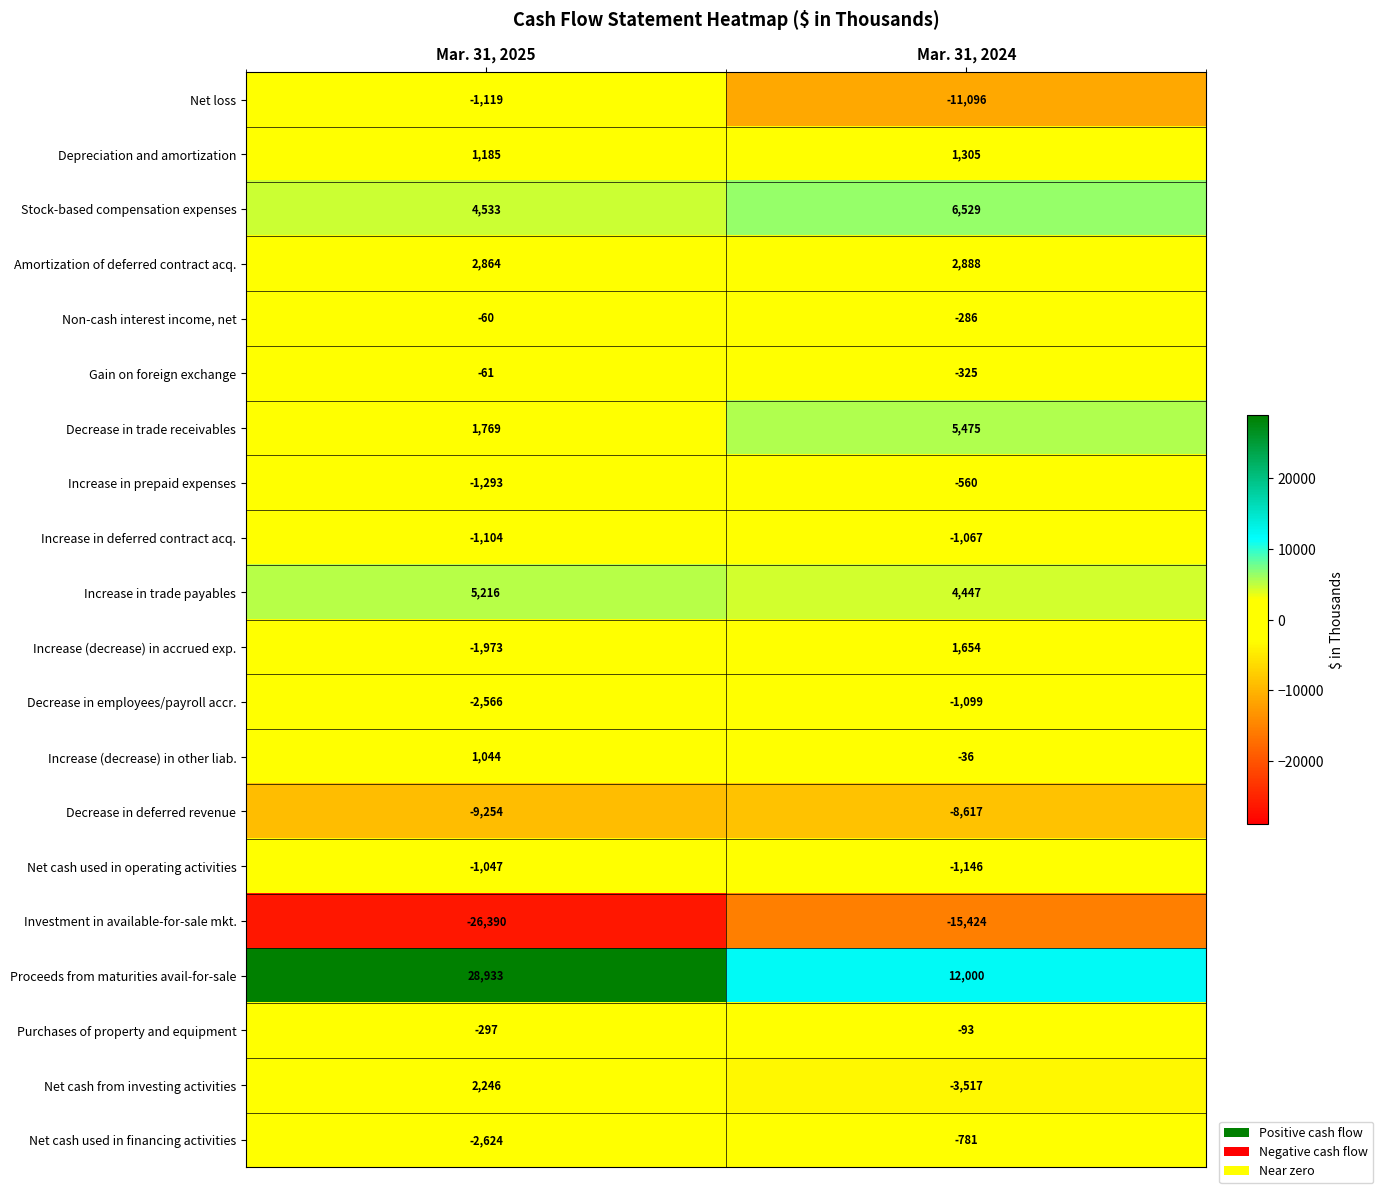

Where is Purchases of property and equipment nearest to the value -195?

Mar. 31, 2025